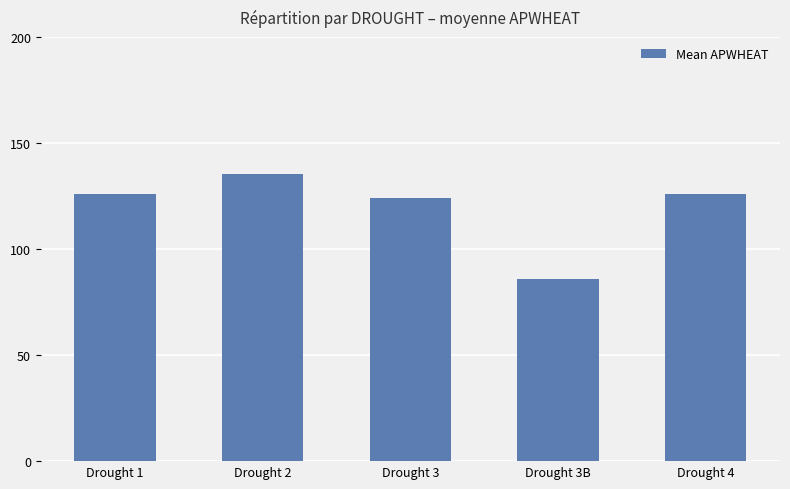

Which category has the lowest value across all series?

Drought 3B